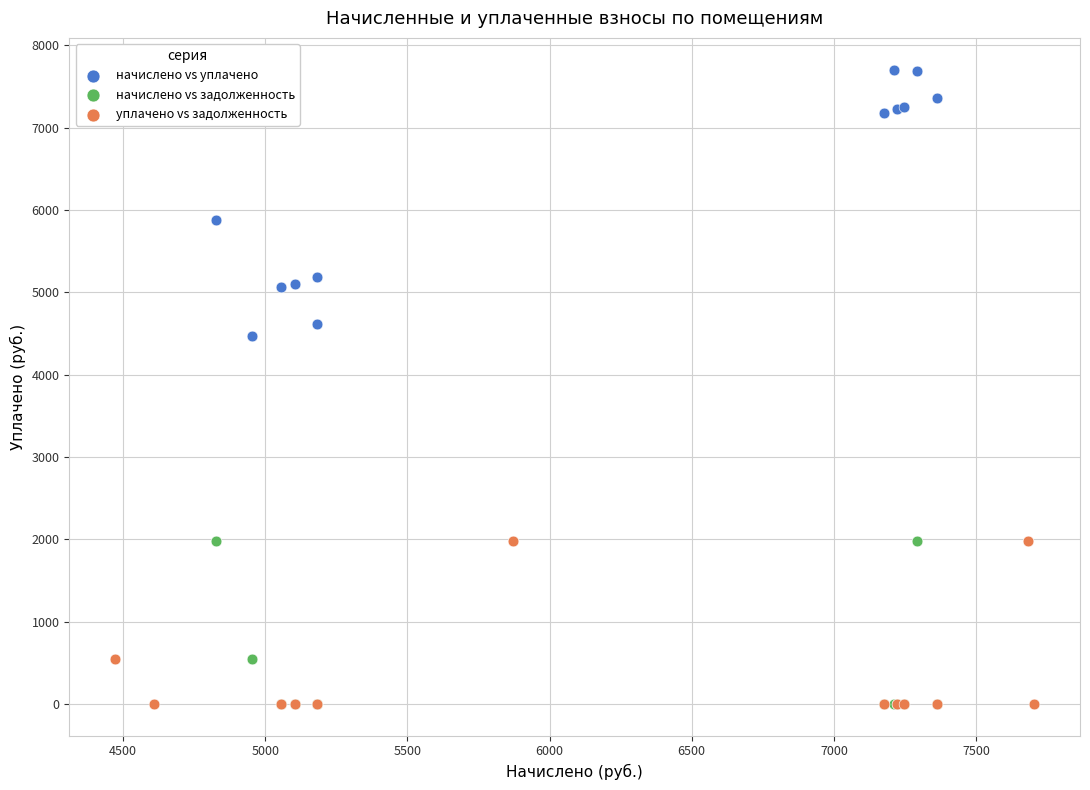

Which series contains the highest Y value?

начислено vs уплачено